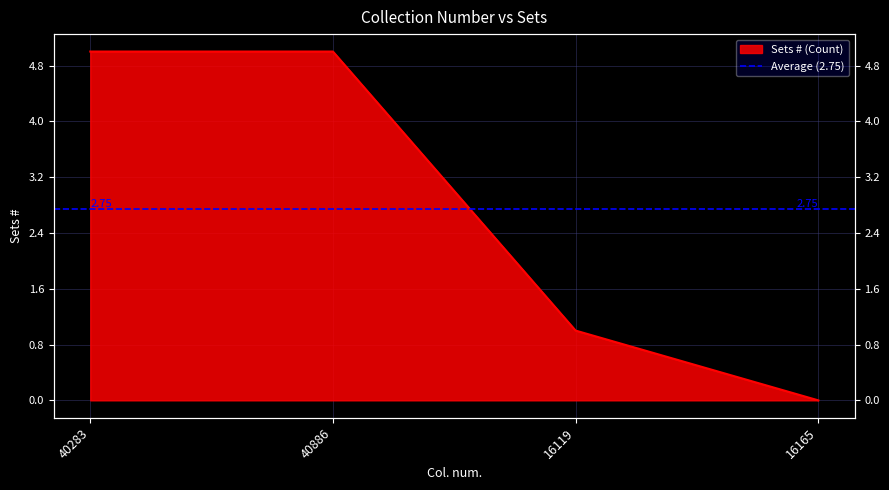

What is the difference between the maximum and second lowest values?

4